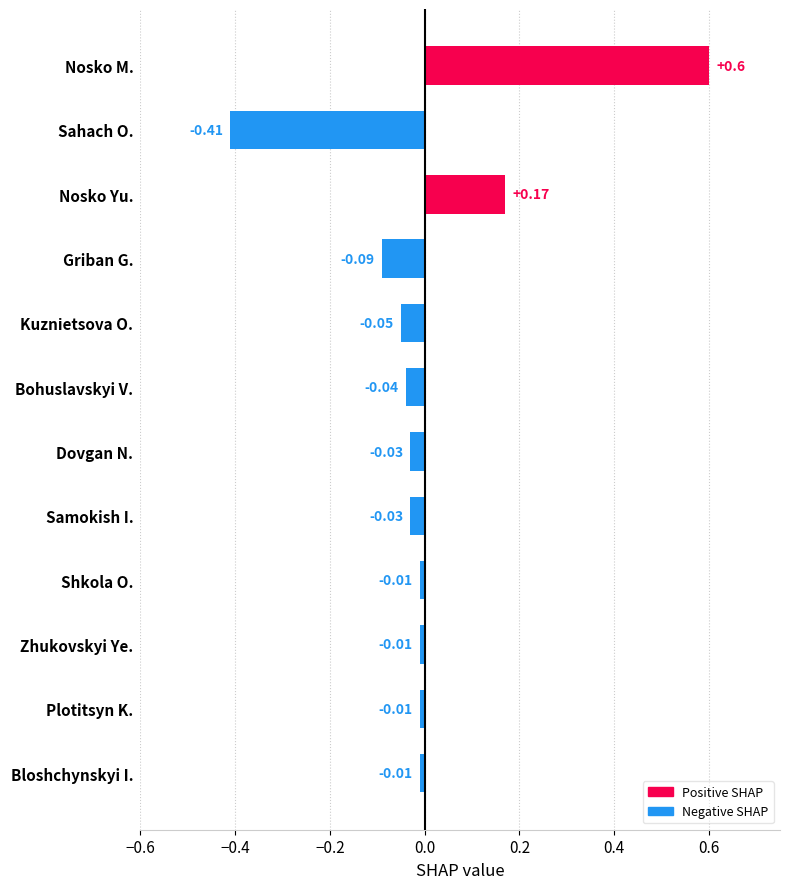

How many data points are above 0?

2